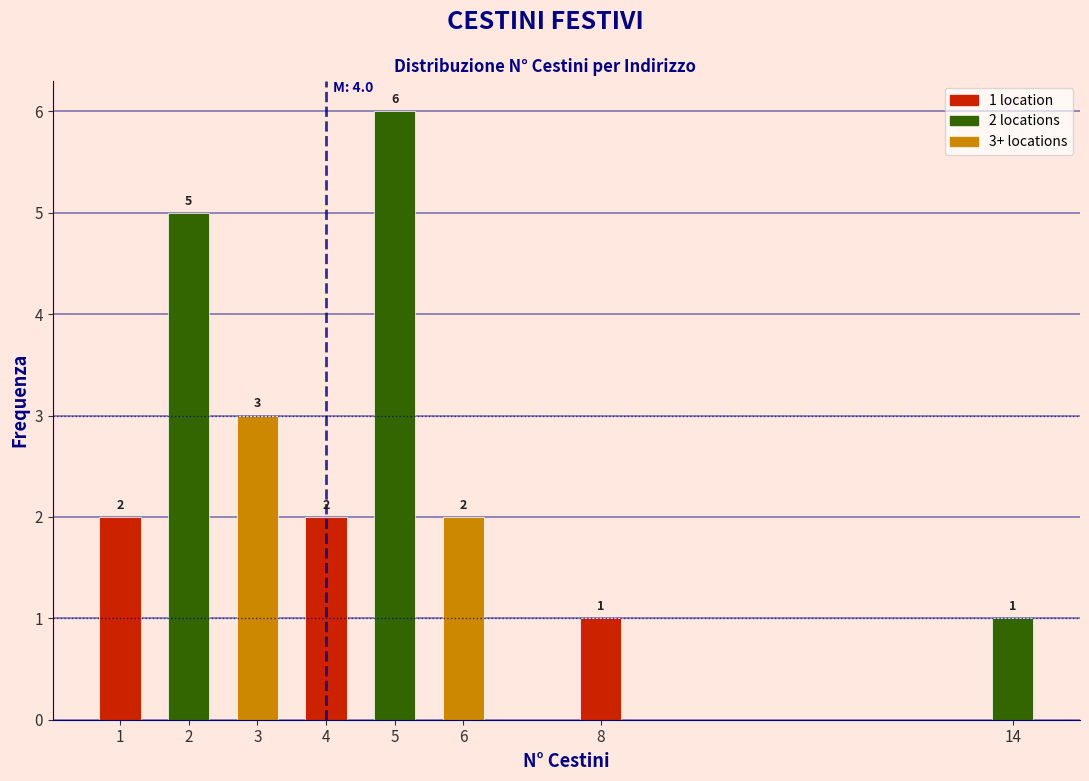

Reading left to right, extract all data points from this chart.

1=2	2=5	3=3	4=2	5=6	6=2	8=1	14=1